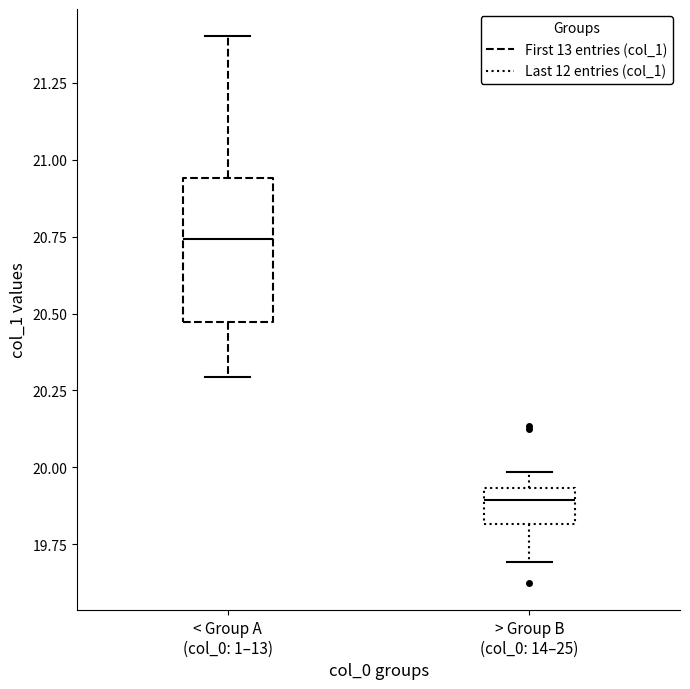

Which box has the lowest median line?

> Group B (col_0: 14–25)